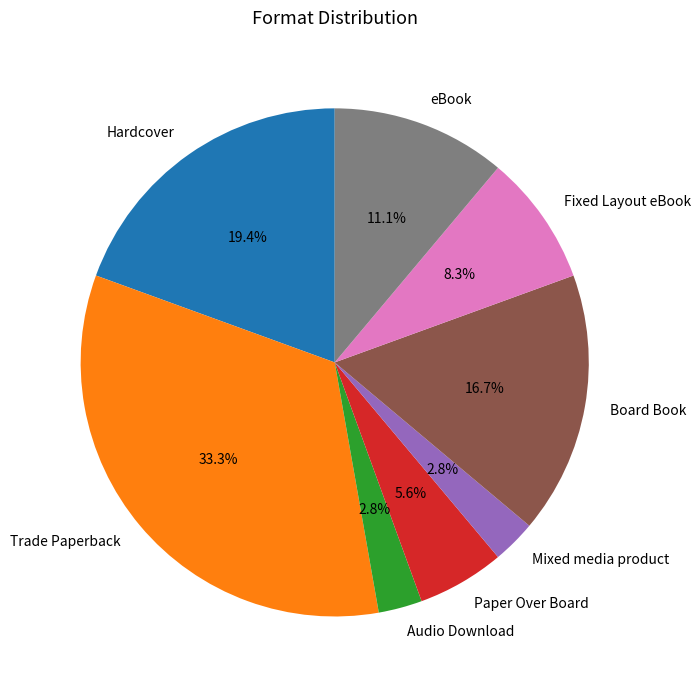

Is there a majority slice in this chart?

No